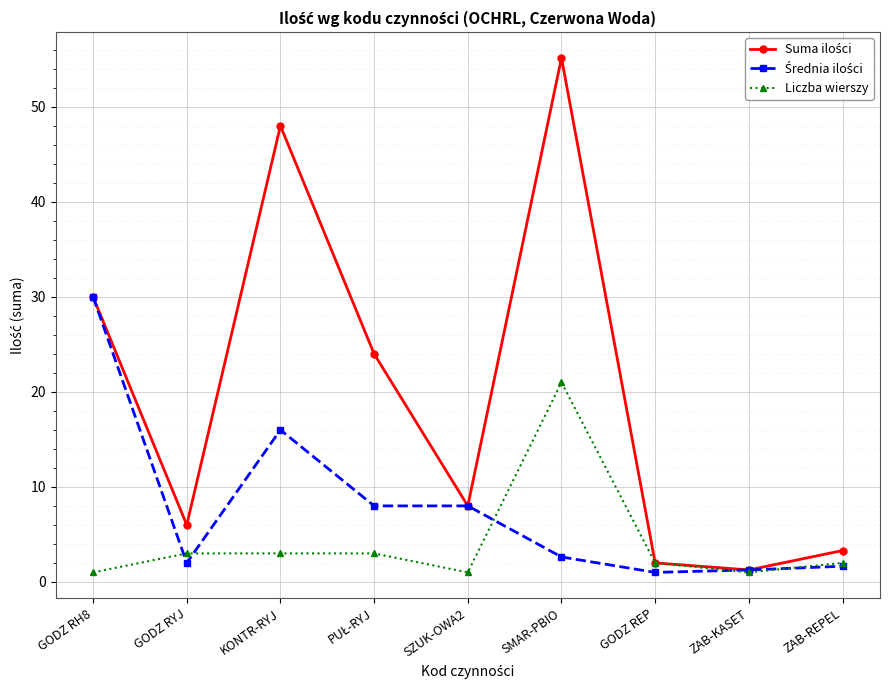

What position from the left is SMAR-PBIO?

6